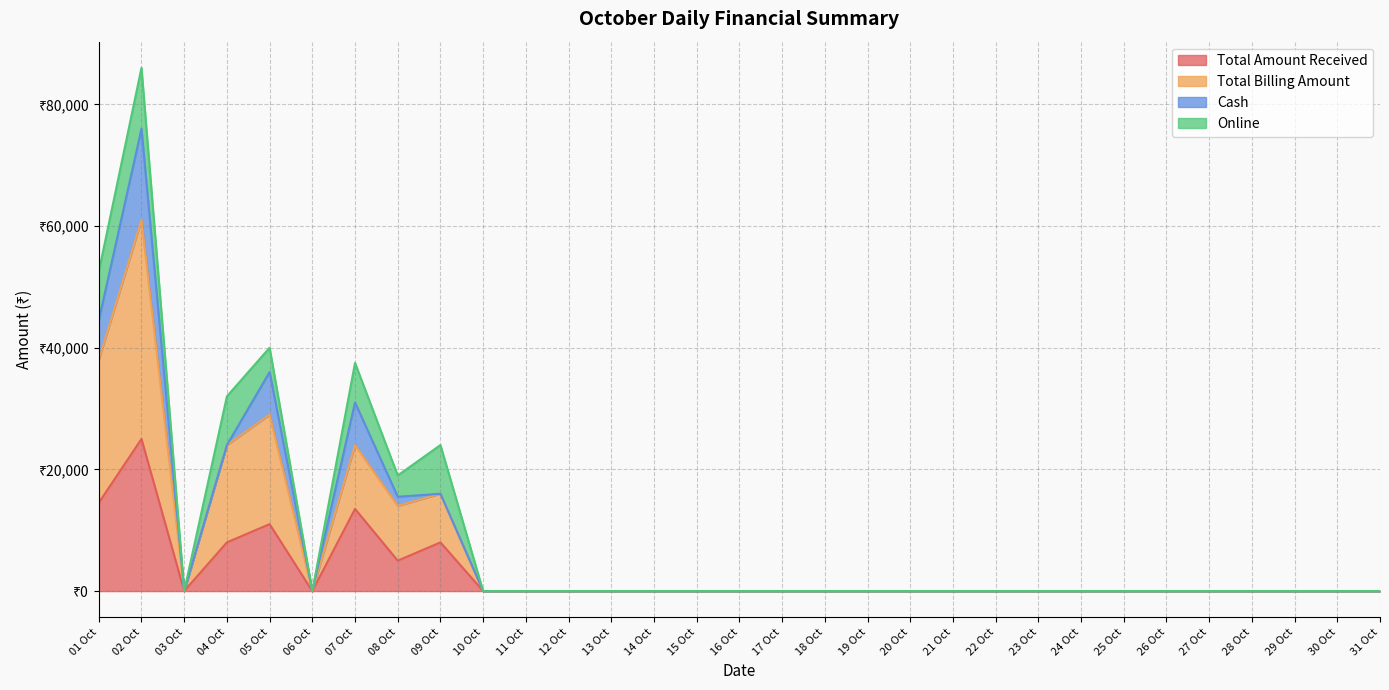

What is the label of the 11th point from the right?

21 Oct